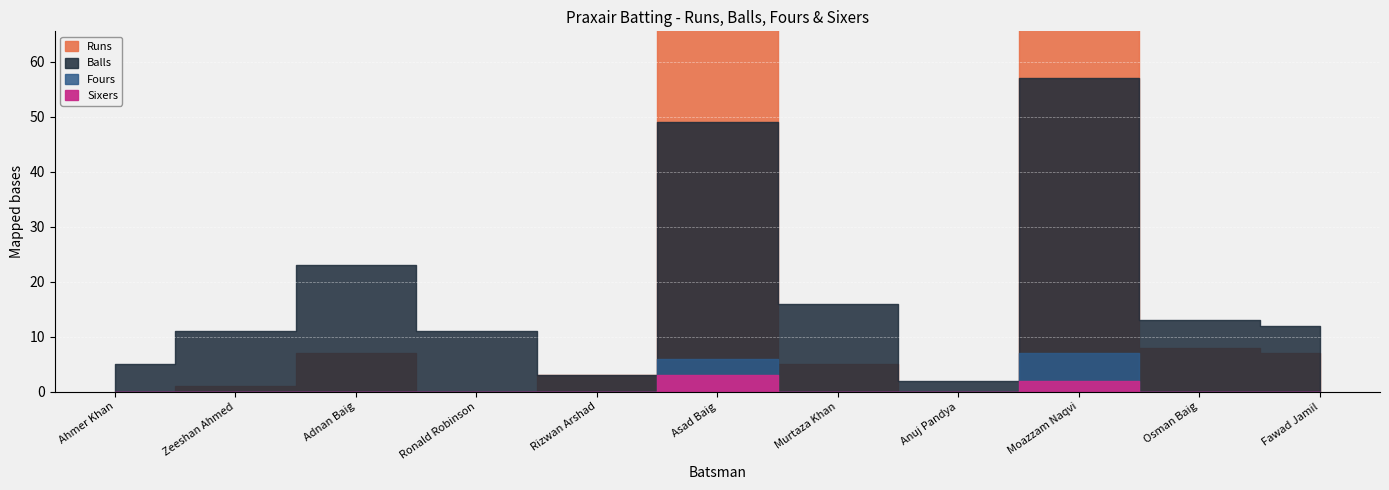

What is the total value across all series at Adnan Baig?

30